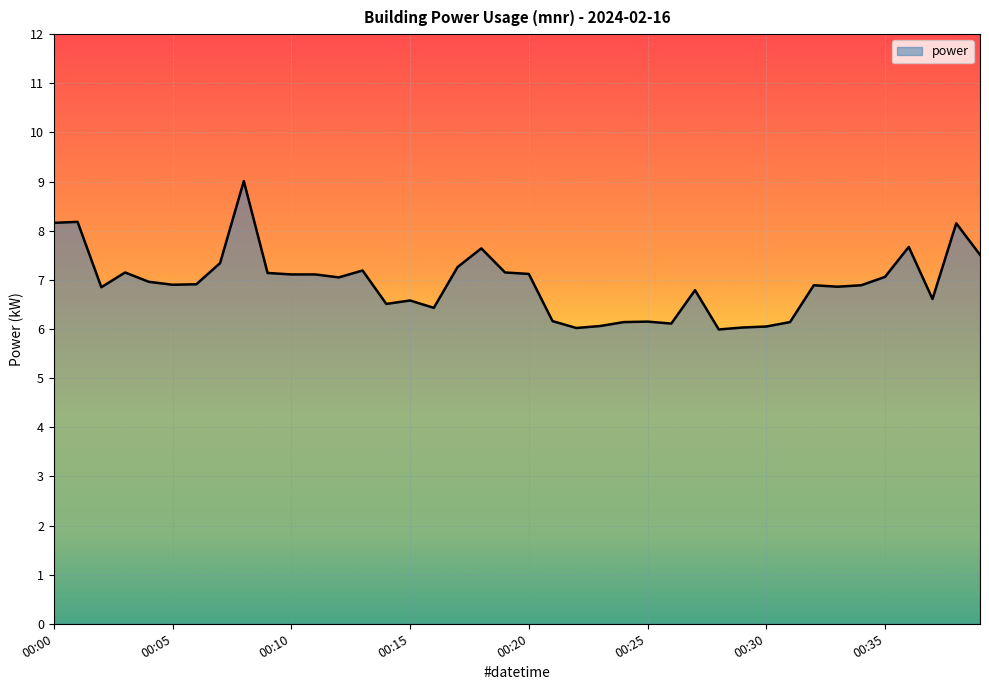

What is the smallest value displayed?

6.0